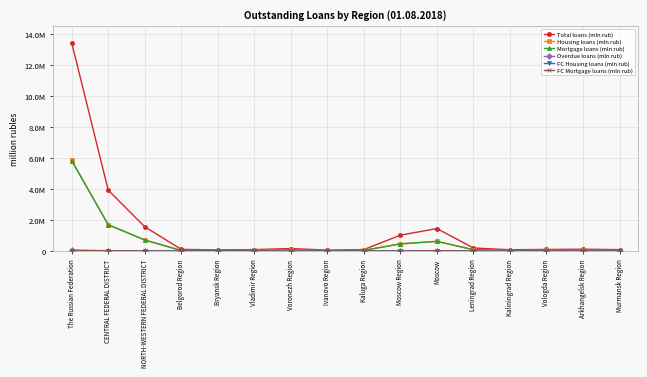

What is the label of the 2nd point from the left?

CENTRAL FEDERAL DISTRICT